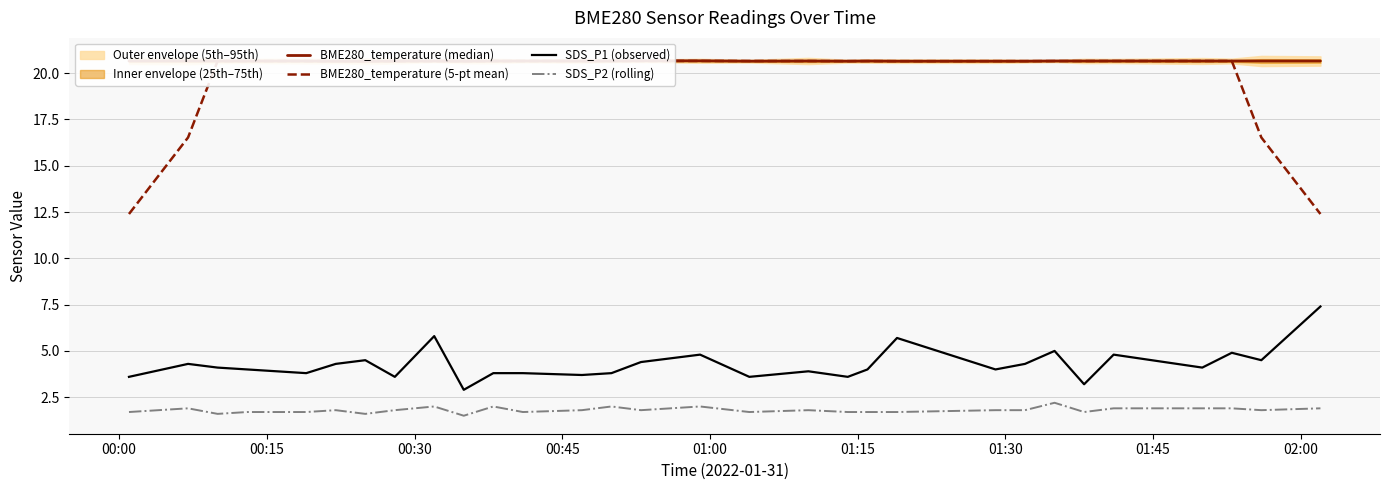

What is the maximum value for SDS_P2 (rolling)?

2.2